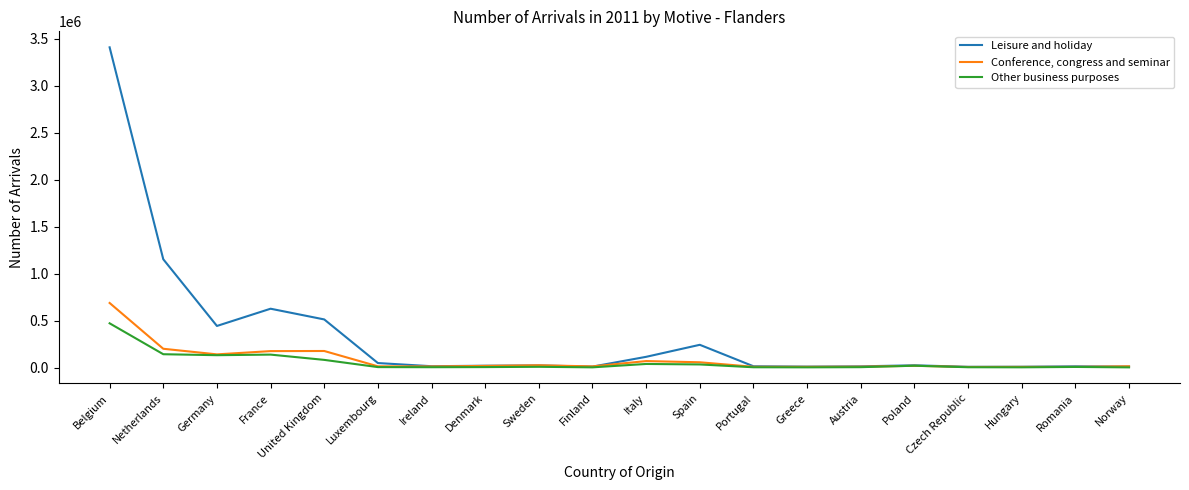

At which category is the sum across all series the highest?

Belgium